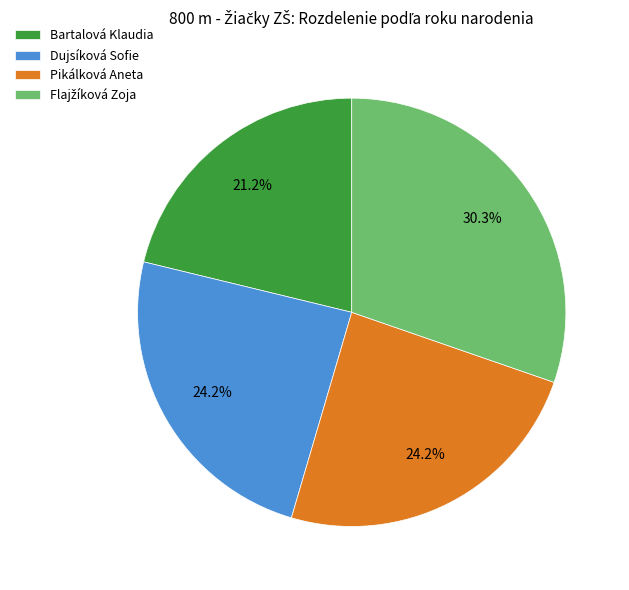

The Dujsíková Sofie slice represents 34% of the pie. True or false?

False